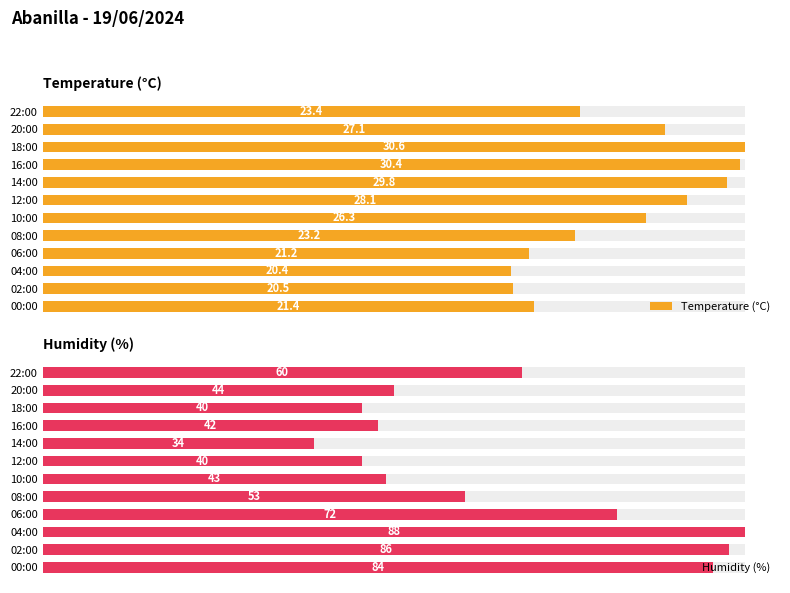

Which series has the largest total across all categories?

Temperature (°C)